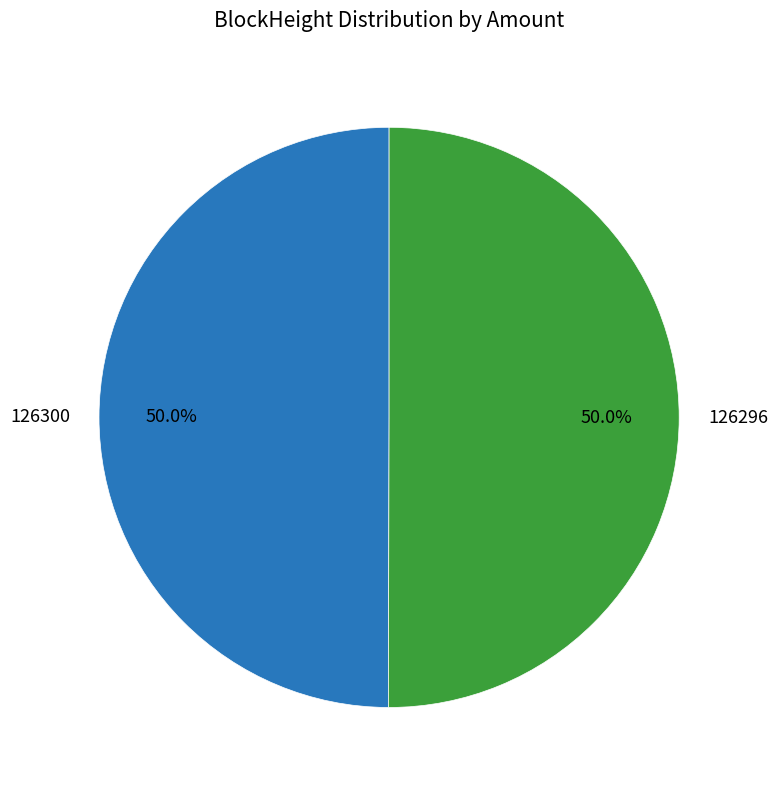

What is the ratio of the value at 126300 to the value at 126296?

1.0